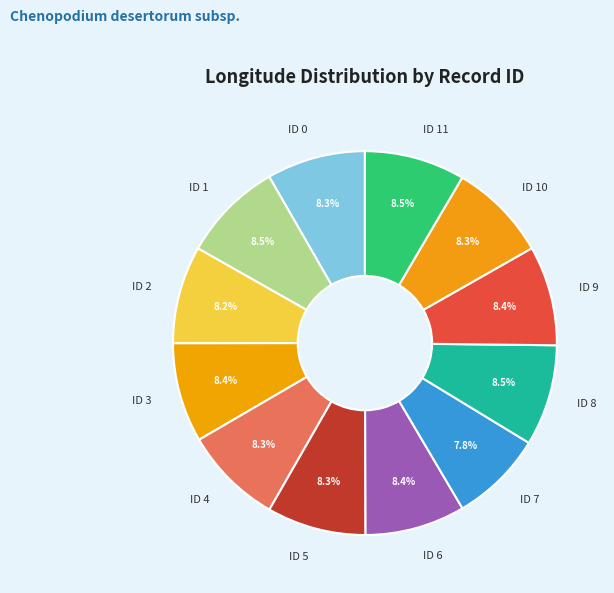

True or false: ID 6 accounts for 8% of the total.

True